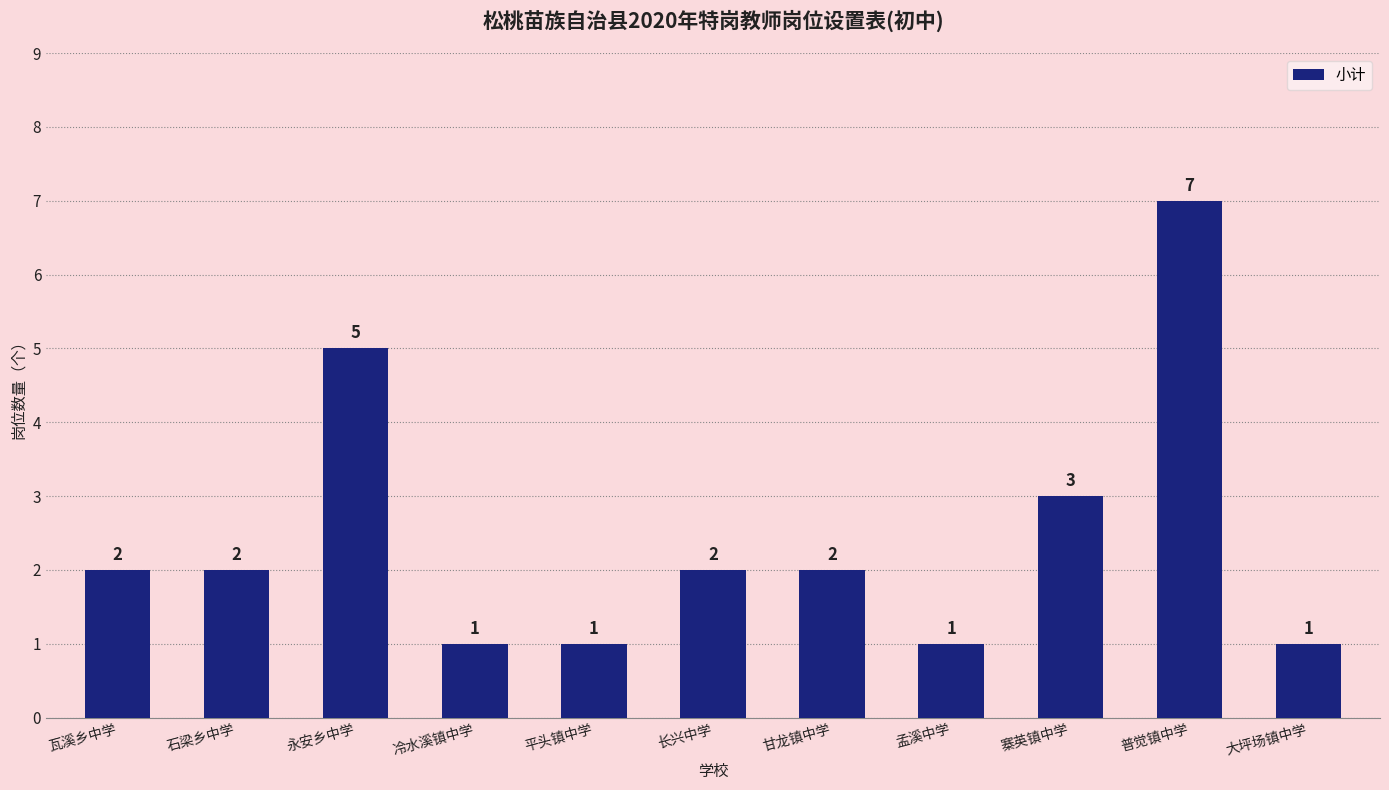

How many values are between 1 and 3?

9